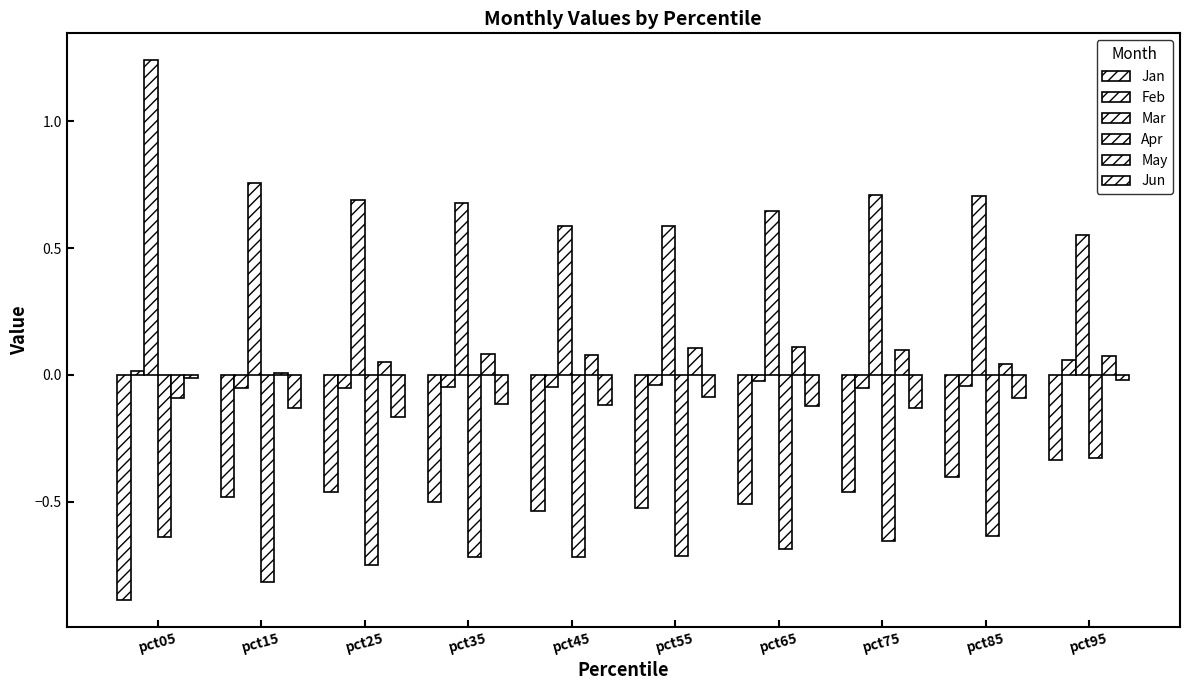

At which label is Mar closest to 0?

pct95